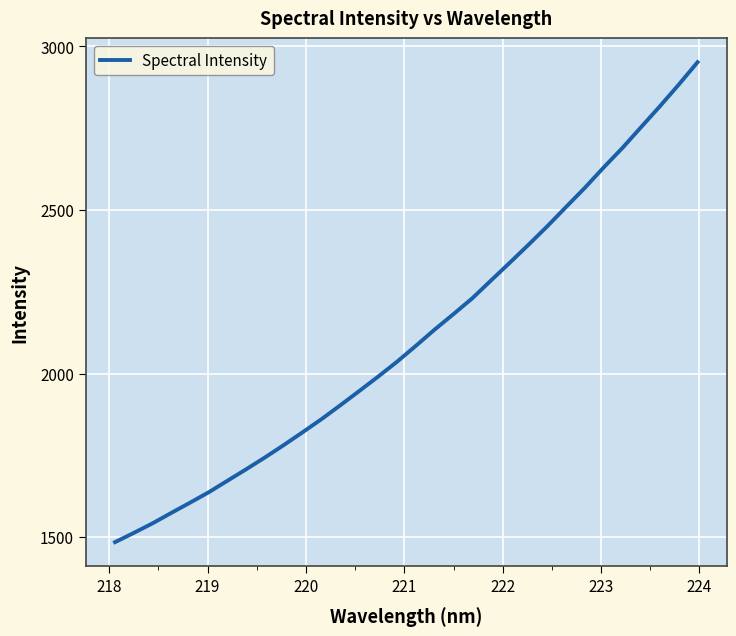

What is the smallest value displayed?

1484.6